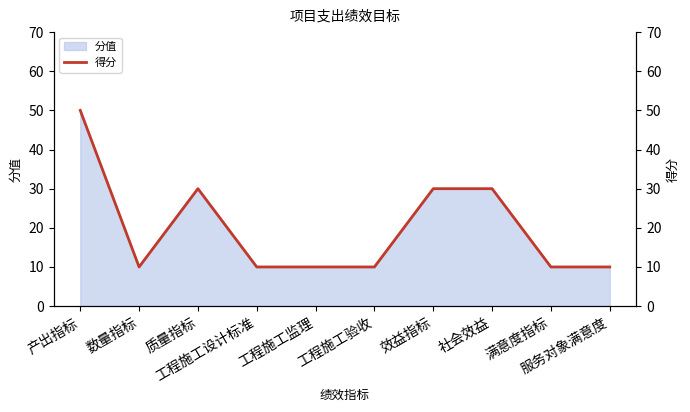

What position from the right is 工程施工监理?

6